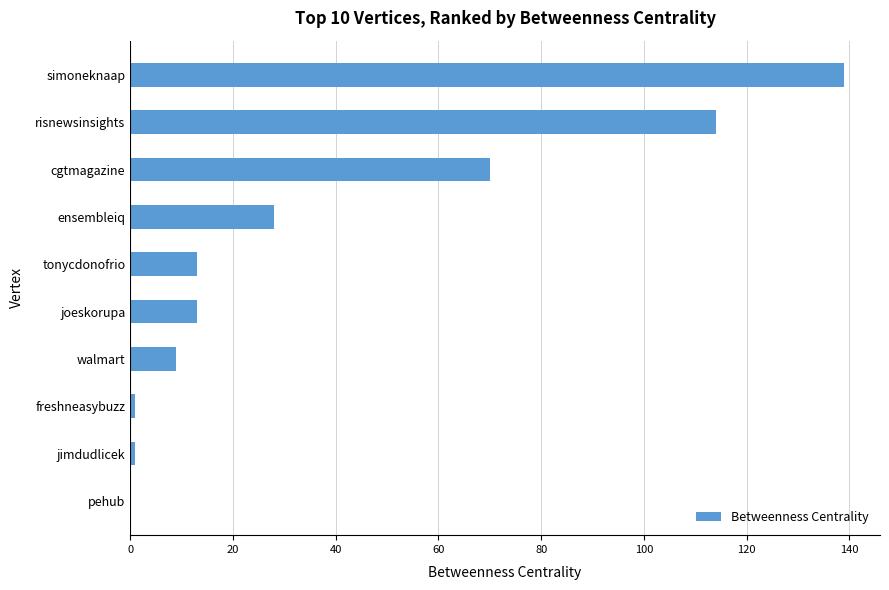

What is the sum of all values?

388